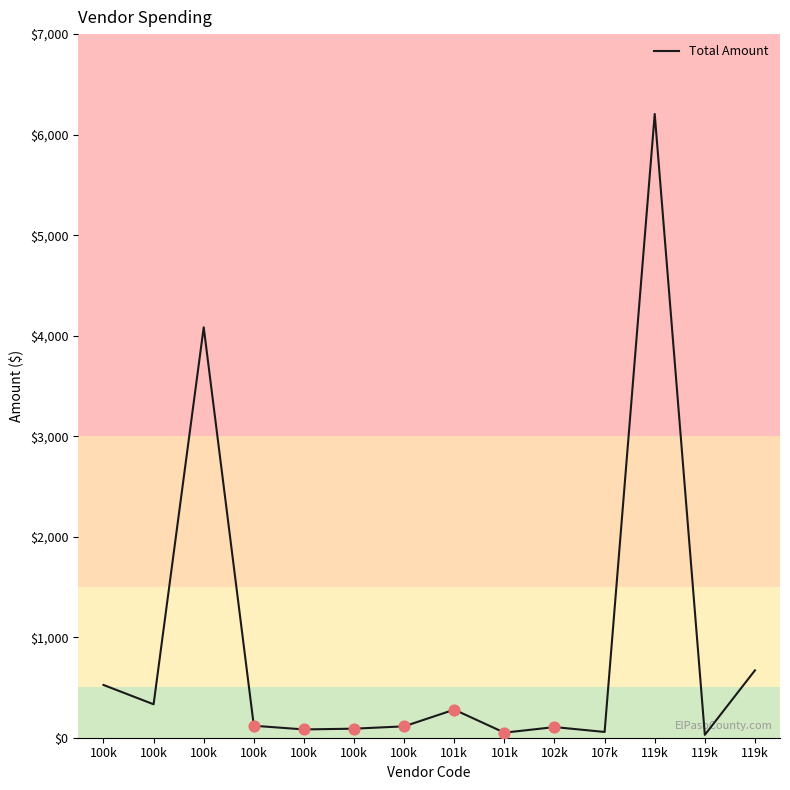

Between 100k and 100k, which is larger?

100k